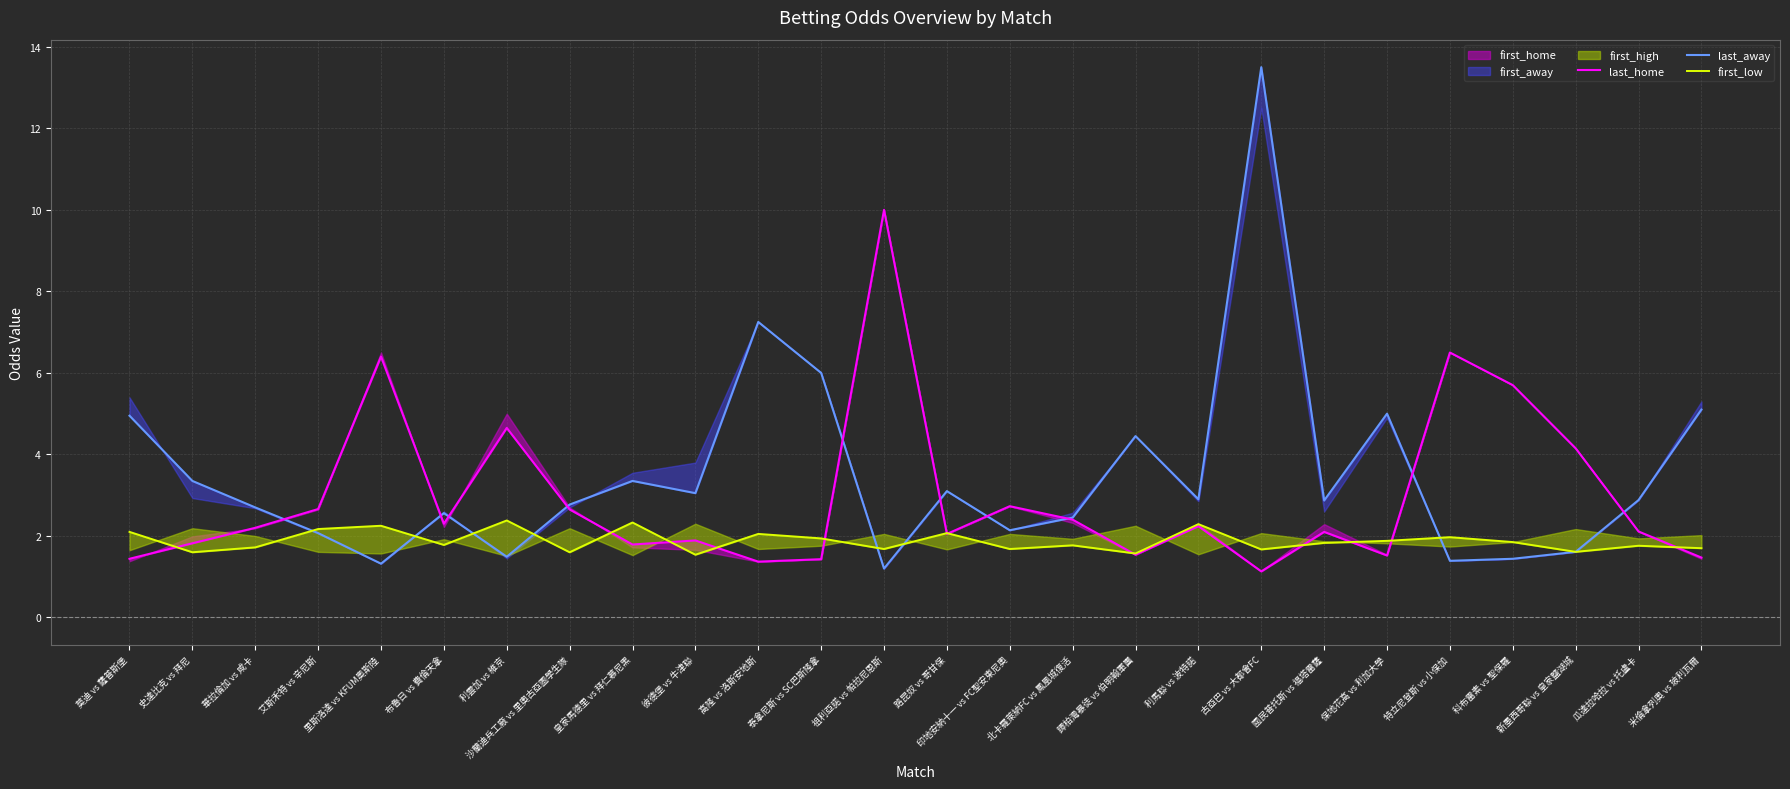

Which category has the lowest value in the last_home series?

古亞巴 vs 大都會FC